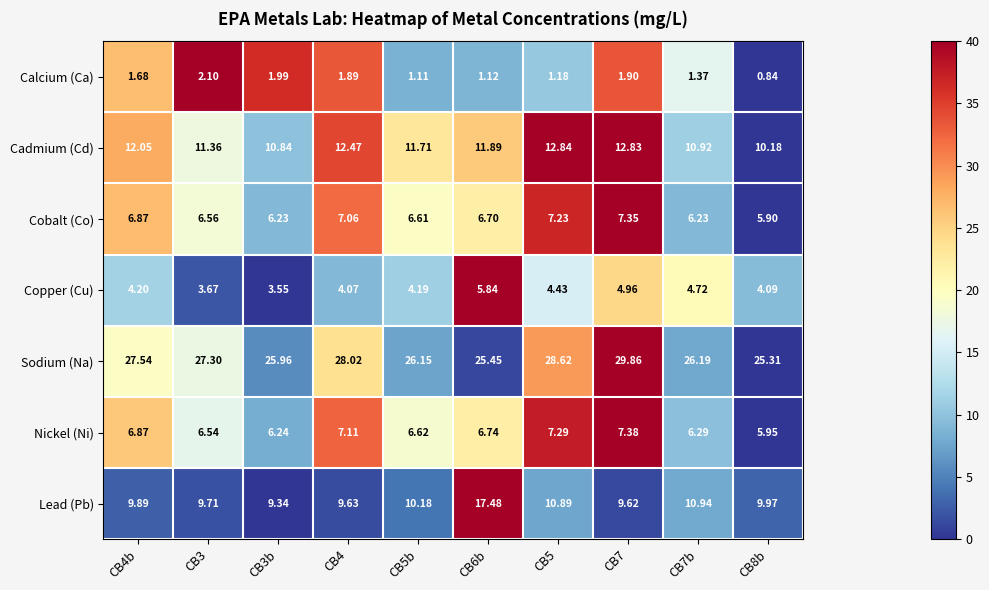

How many categories are shown in the chart?

10